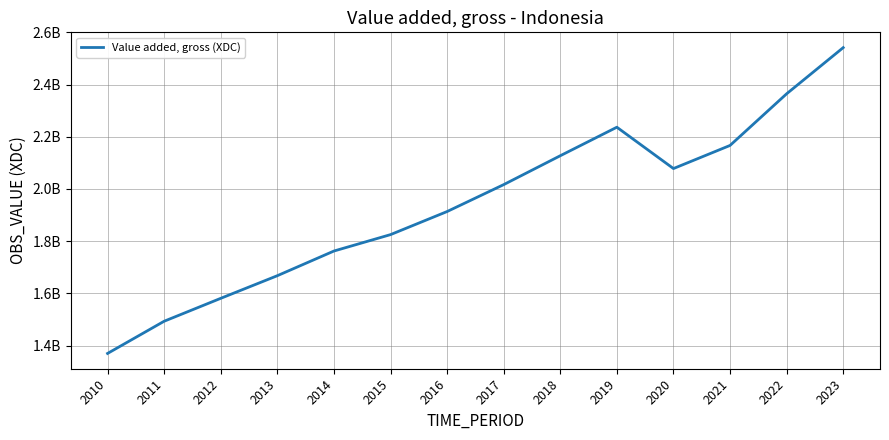

Which has a higher value, 2022 or 2023?

2023